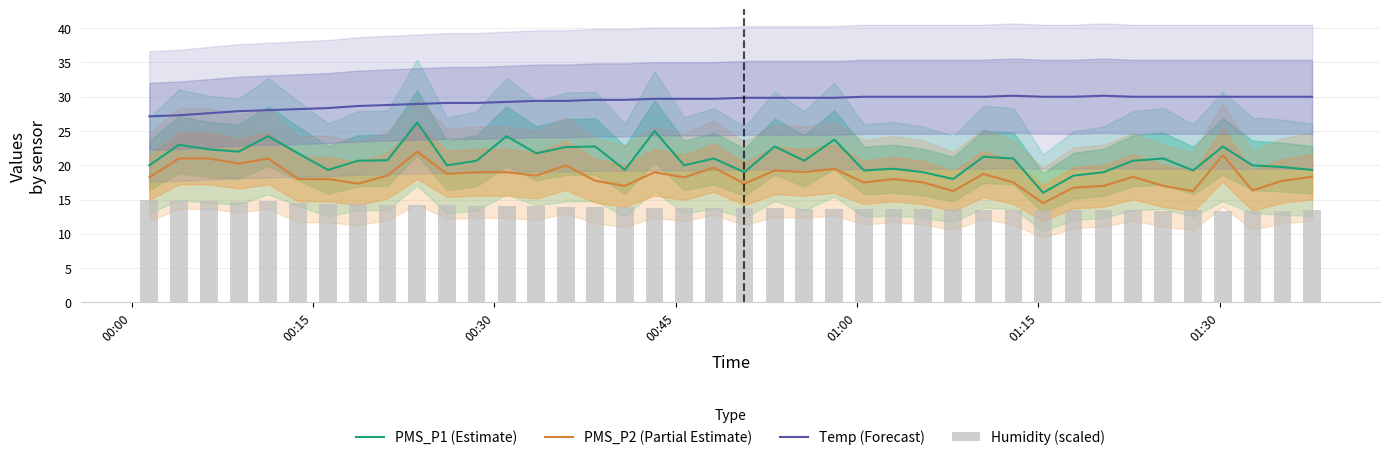

True or false: PMS_P2 (Partial Estimate) and Temp (Forecast) intersect in this chart.

False